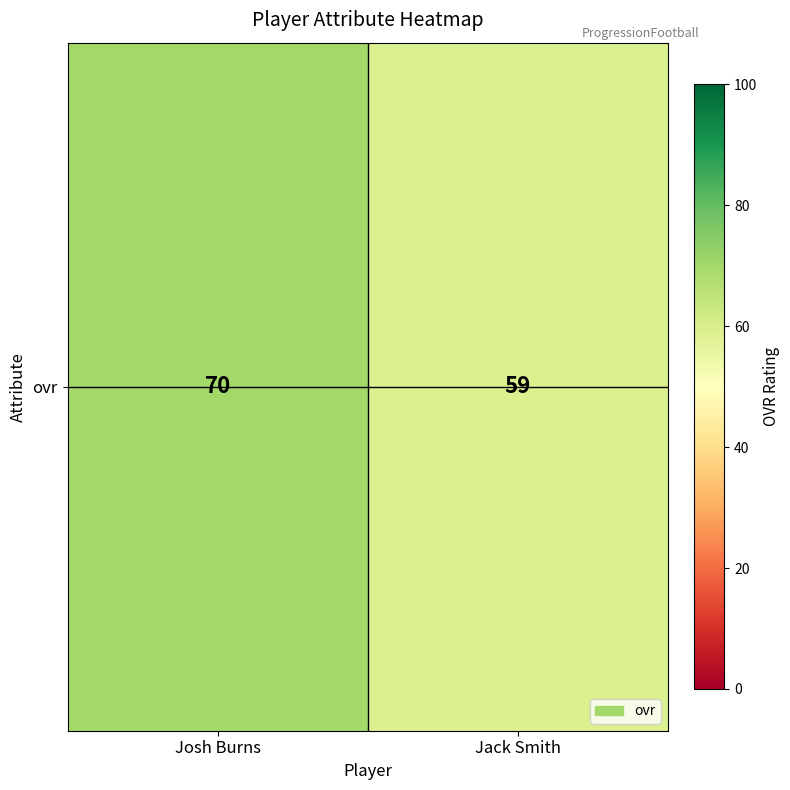

Is it true that the value at Josh Burns is 28?

False